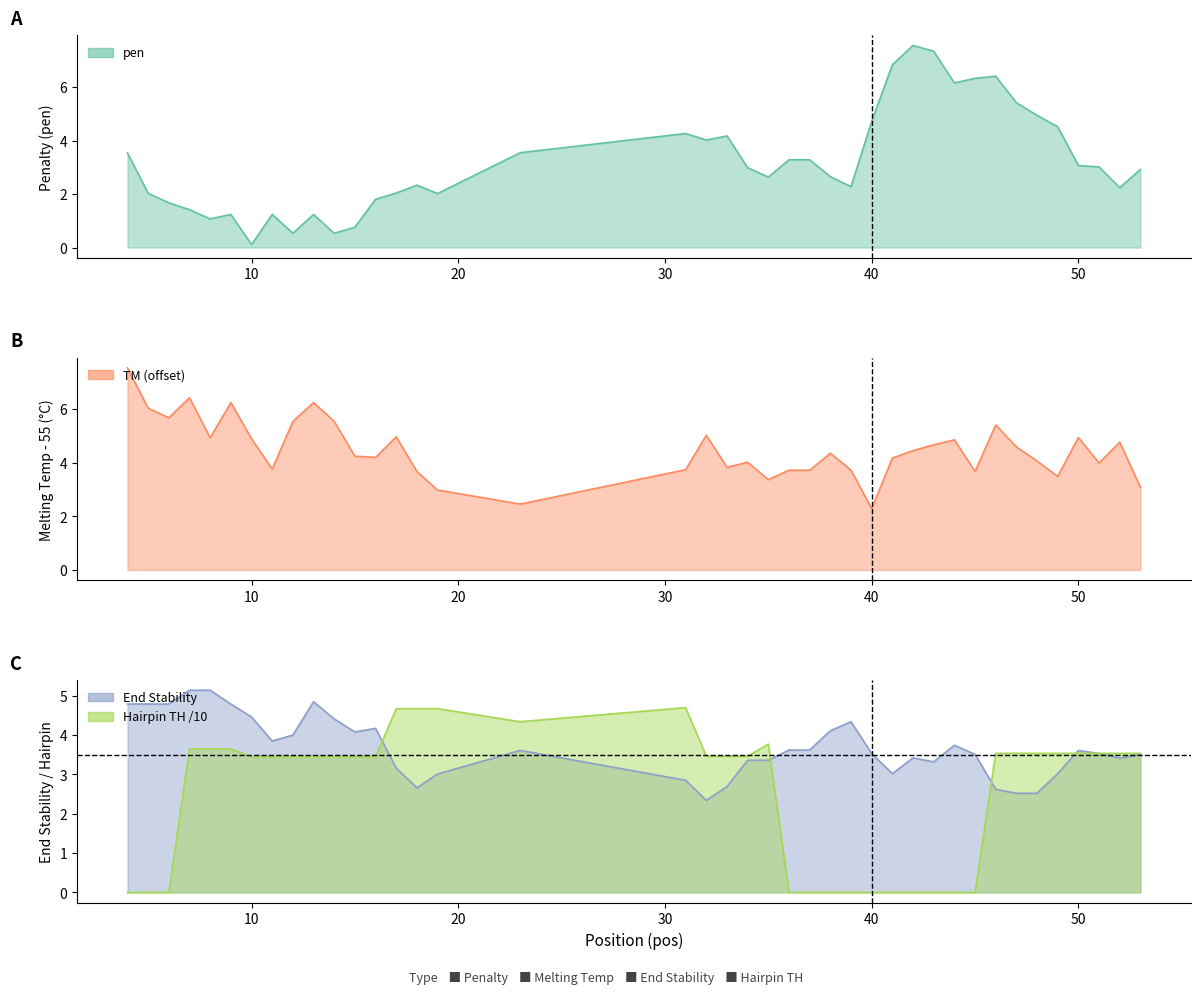

Does the chart have visible grid lines?

No